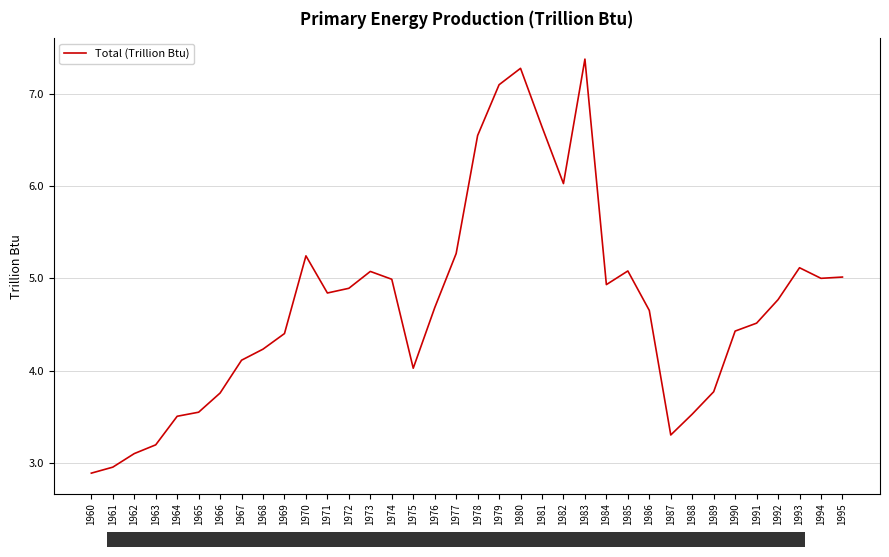

What is the difference between the maximum and minimum values?

4.5